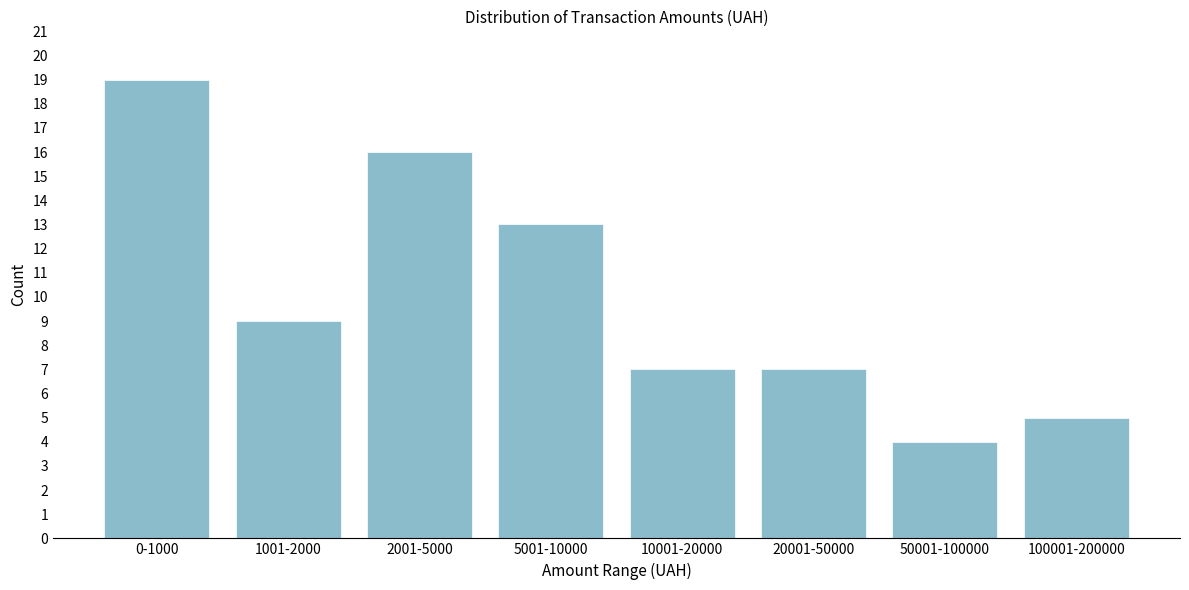

Reading right to left, transcribe all the data shown in this chart.

100001-200000=5	50001-100000=4	20001-50000=7	10001-20000=7	5001-10000=13	2001-5000=16	1001-2000=9	0-1000=19